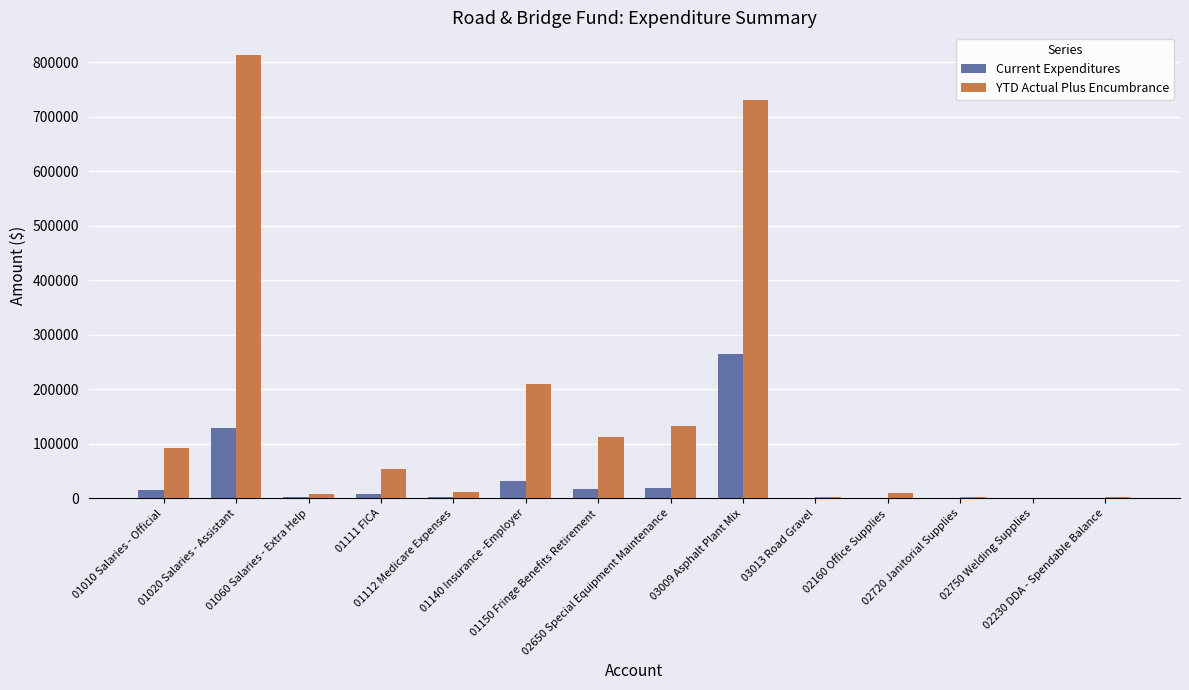

What is the sum of all Current Expenditures values?

491506.8